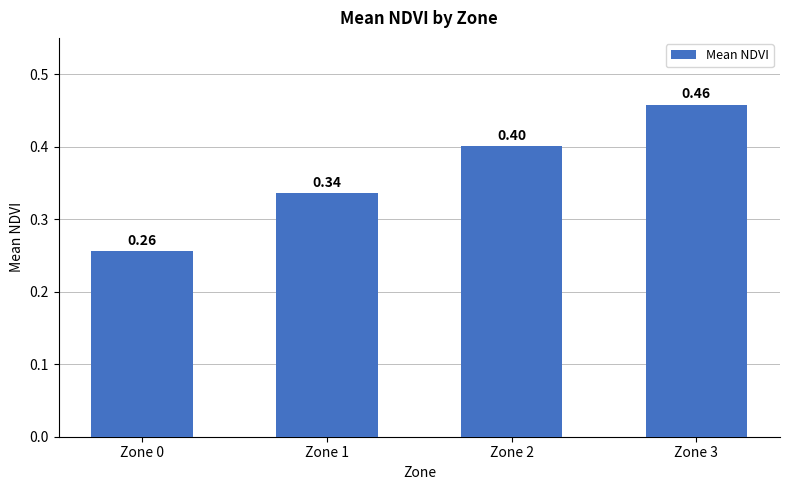

Is it true that the value at Zone 2 is 0.4?

True